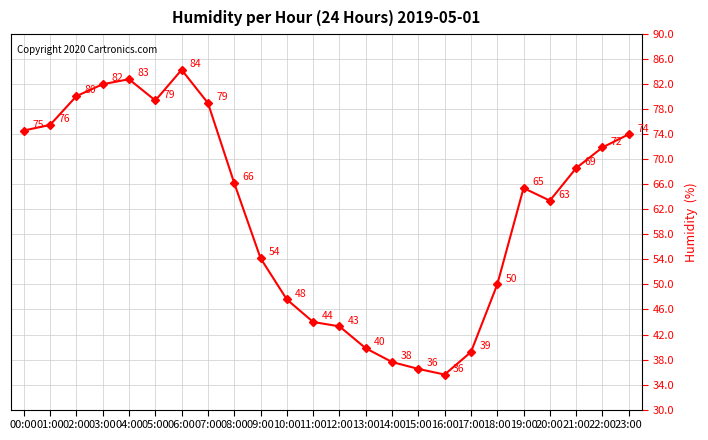

What is the difference between the values at 06:00 and 00:00?

9.7